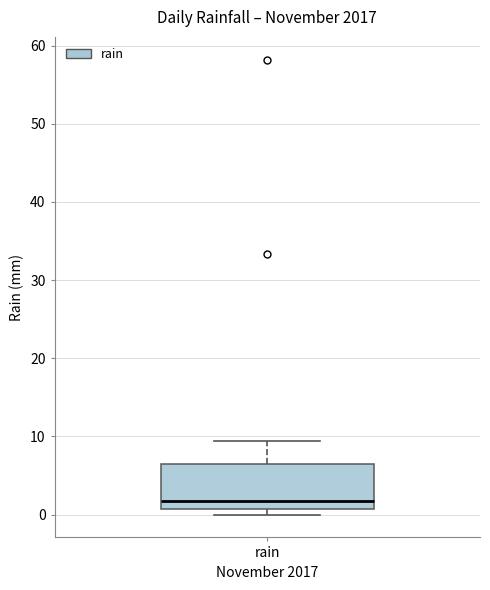

Read this box plot against the y-axis: the position of the median line, the range covered by the box, and the ends of both whiskers. The values are not printed on the chart, so give them approximately, as read against the axis.

median 2, box 1 to 7, whiskers 0 to 9